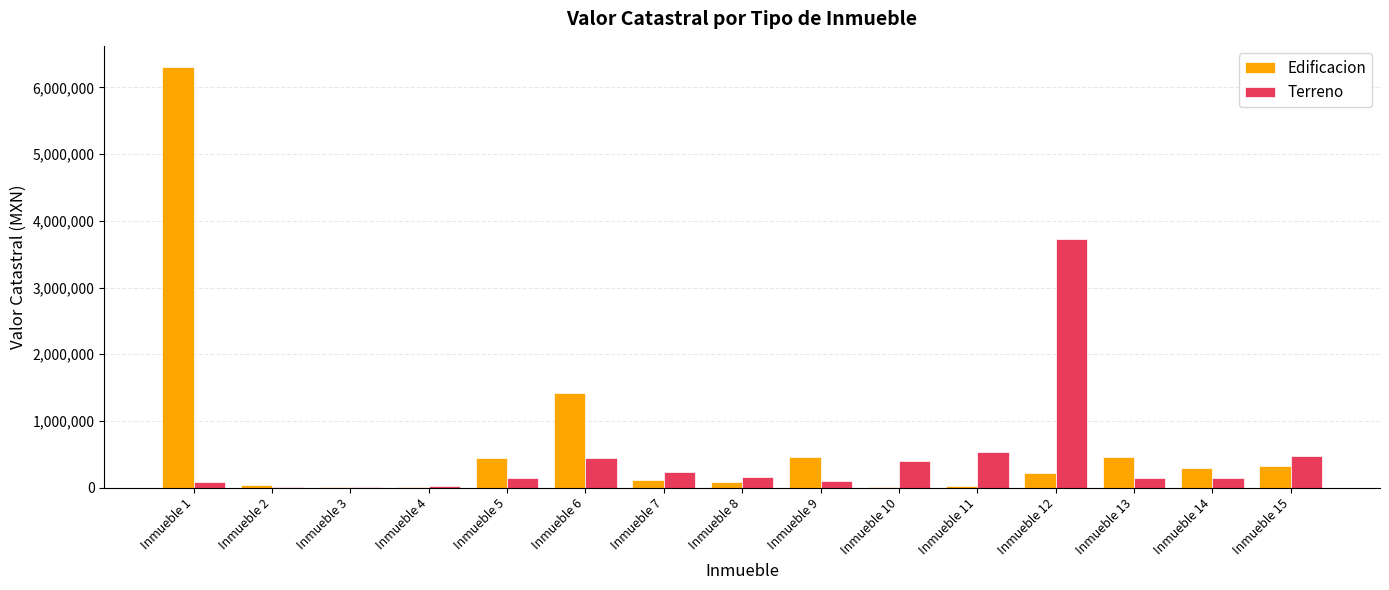

What is the spread (max minus min) of values at Inmueble 9?

357869.3